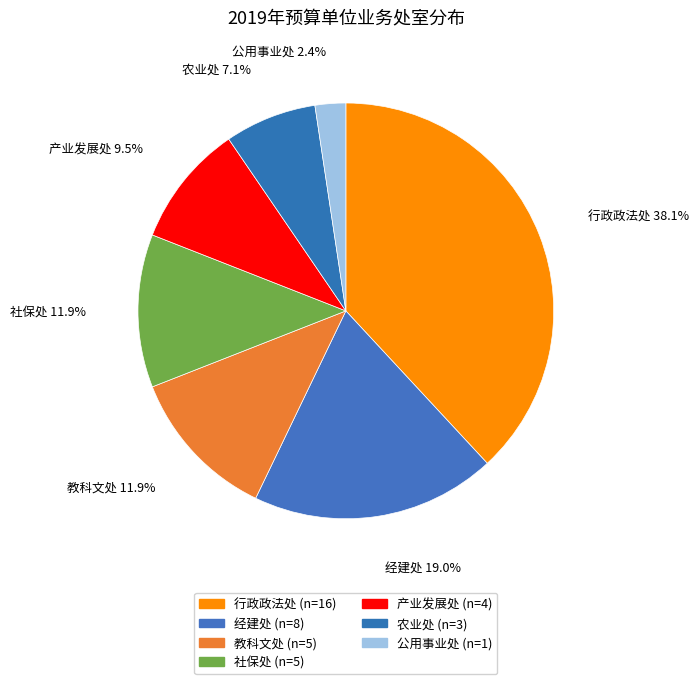

How many slices are in this pie chart?

7